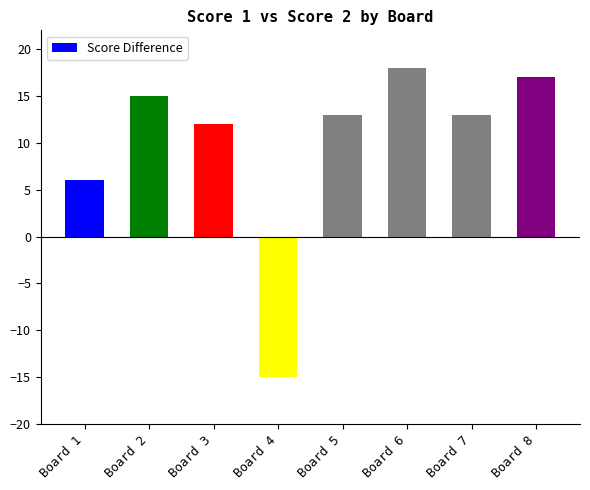

Are the bars horizontal?

No